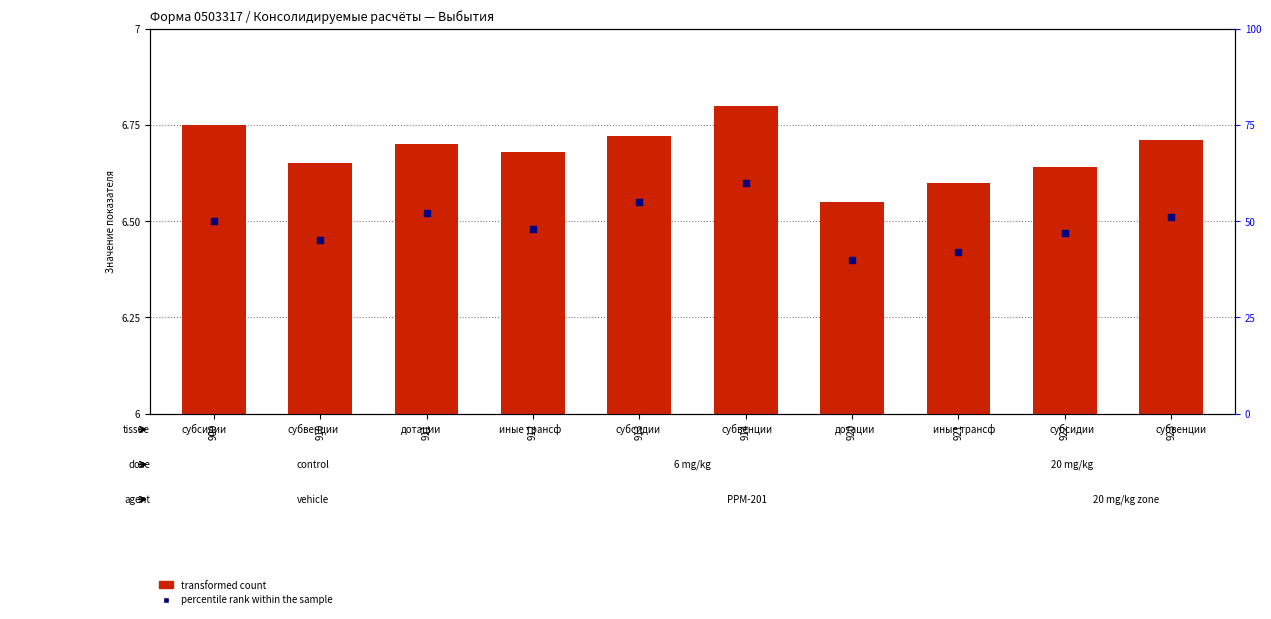

At which category is the sum across all series the highest?

914